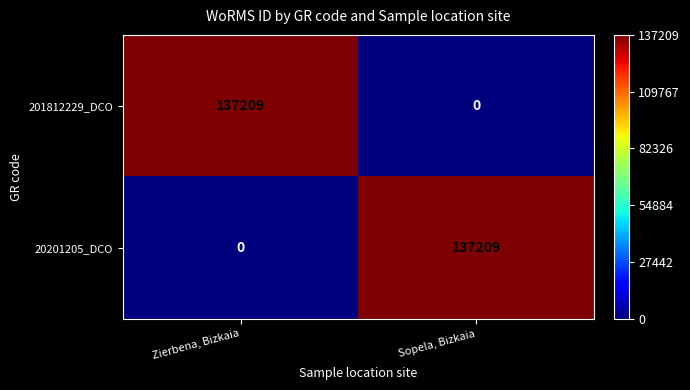

What is the total value across all series at Sopela, Bizkaia?

137209